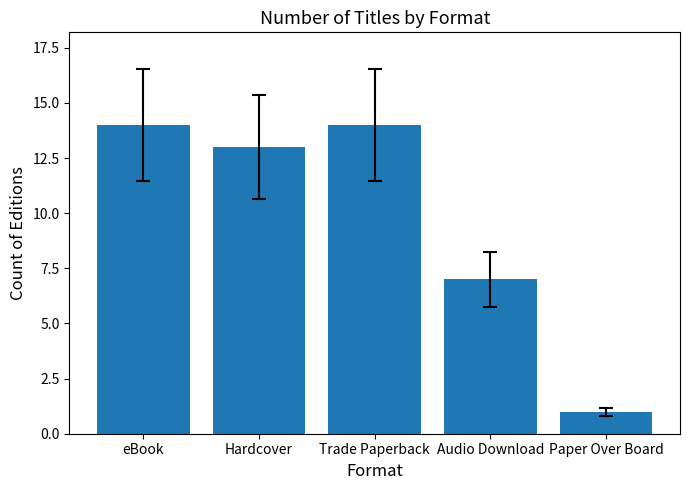

How many series are shown in this chart?

1